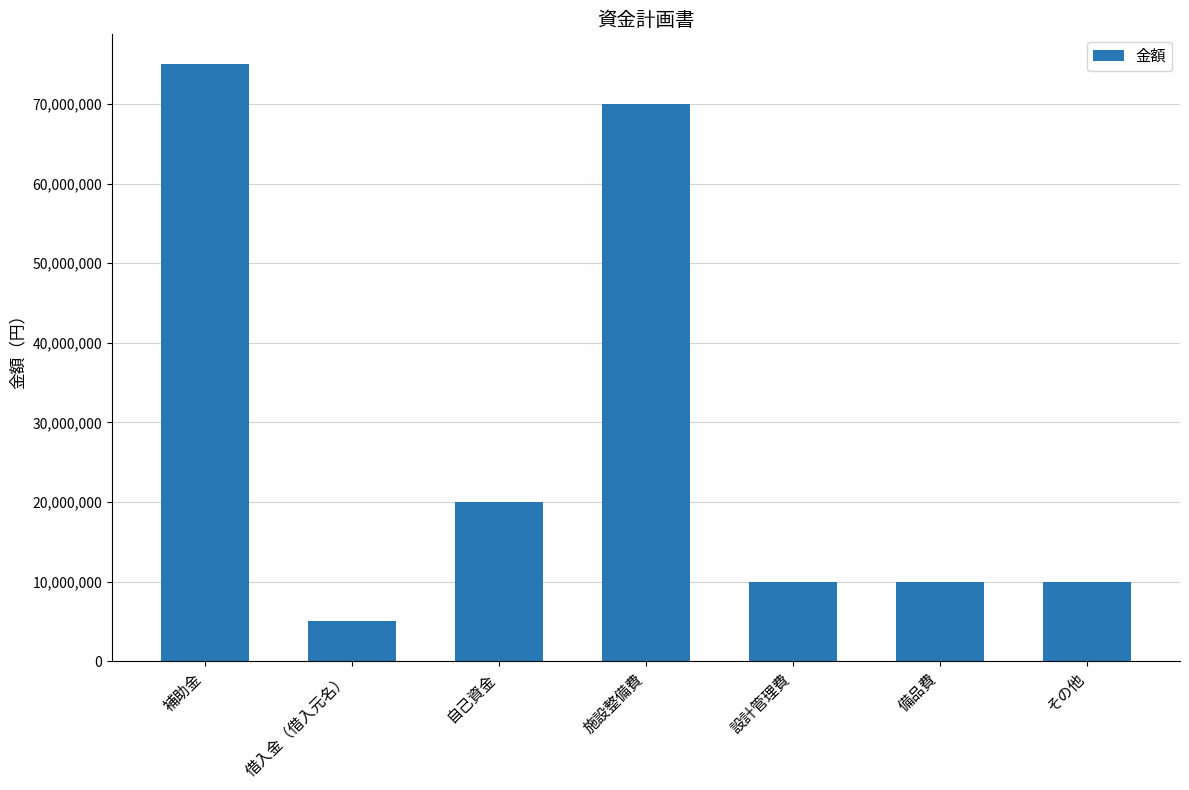

Reading right to left, list all the values displayed in this chart.

その他=10000000	備品費=10000000	設計管理費=10000000	施設整備費=70000000	自己資金=20000000	借入金（借入元名）=5000000	補助金=75000000